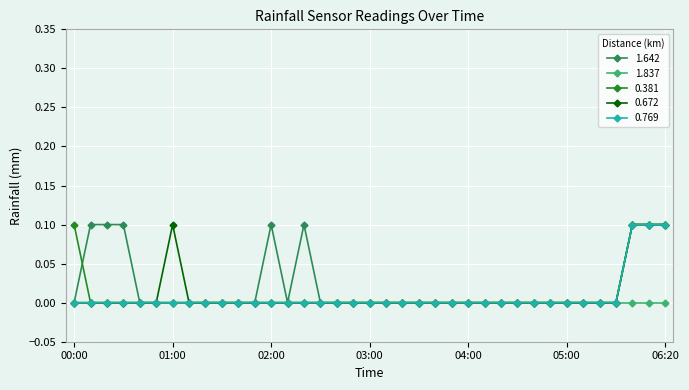

How many data points does each series have?

37